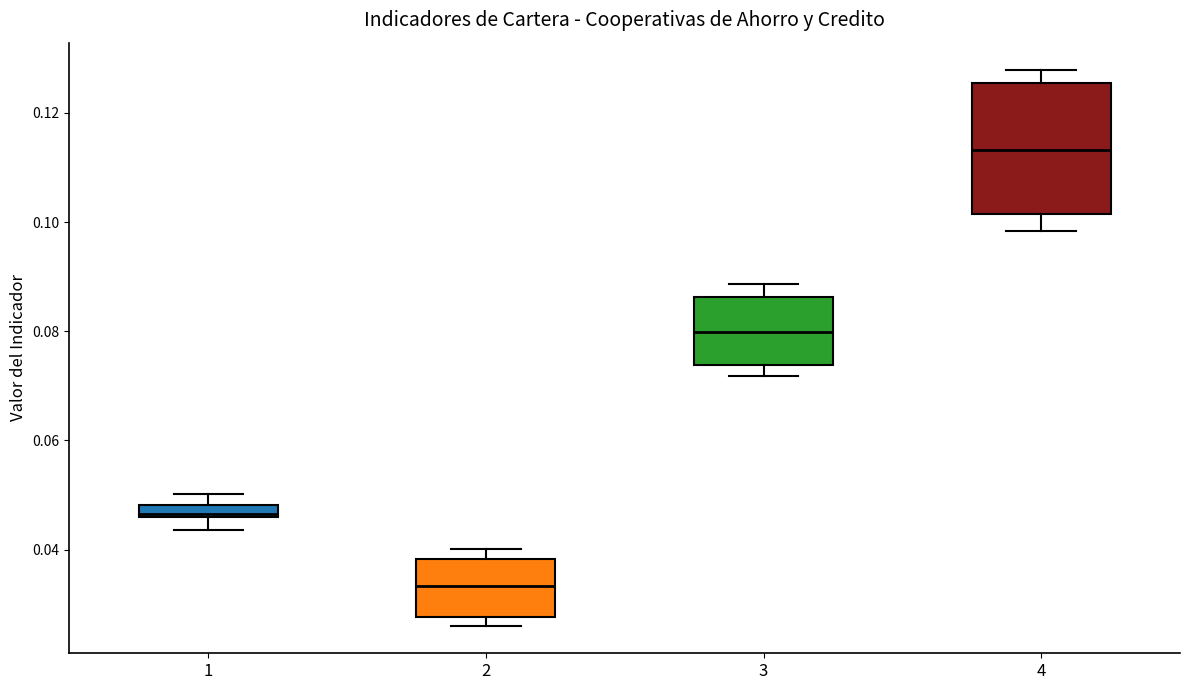

Which box's median line is the lowest?

2